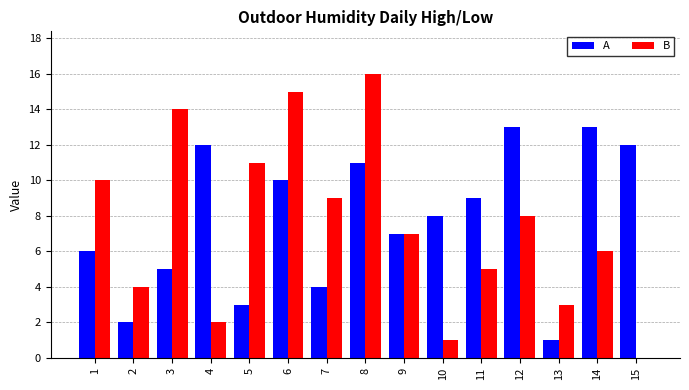

What is the sum of all A values?

116